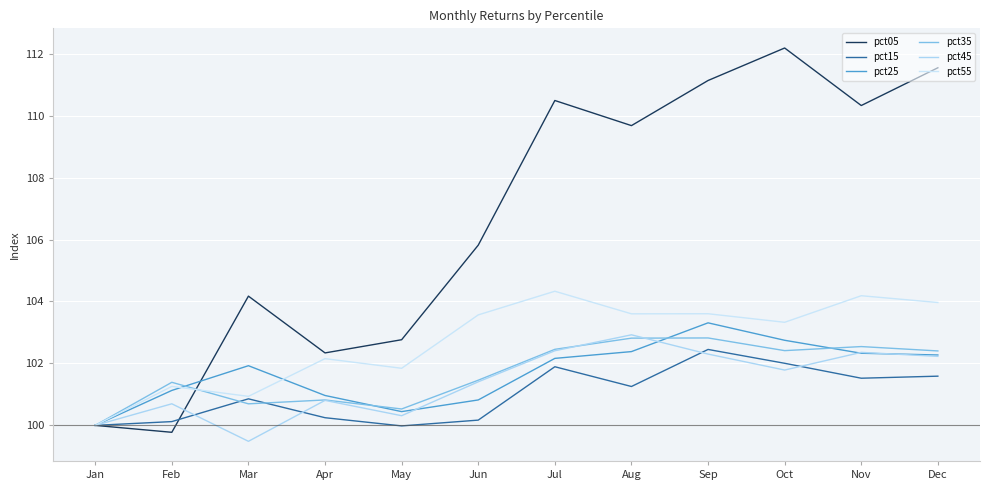

Reading right to left, extract all data points from this chart.

pct05: 111.5	110.3	112.2	111.1	109.7	110.5	105.8	102.8	102.3	104.2	99.8	100.0
pct15: 101.6	101.5	102.0	102.5	101.3	101.9	100.2	100.0	100.2	100.9	100.1	100.0
pct25: 102.3	102.3	102.7	103.3	102.4	102.2	100.8	100.4	101.0	101.9	101.1	100.0
pct35: 102.4	102.5	102.4	102.8	102.8	102.5	101.5	100.5	100.8	100.7	101.4	100.0
pct45: 102.2	102.4	101.8	102.3	102.9	102.4	101.4	100.3	100.8	99.5	100.7	100.0
pct55: 104.0	104.2	103.3	103.6	103.6	104.3	103.6	101.8	102.2	100.9	101.3	100.0